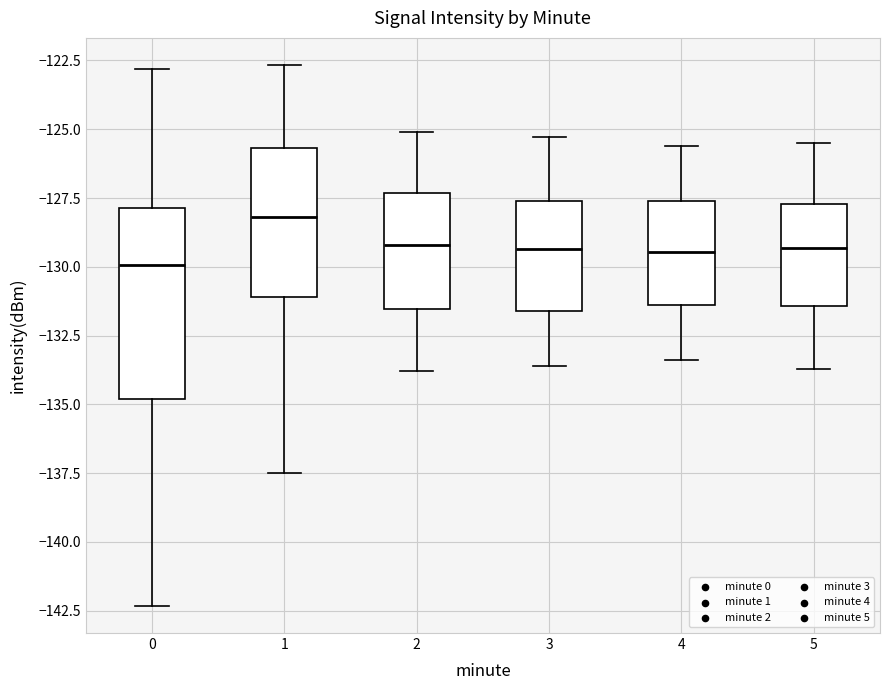

Where is the upper edge of the box at x = 5 on the y-axis? The values are not printed on the chart, so give them approximately, as read against the axis.

-127.5